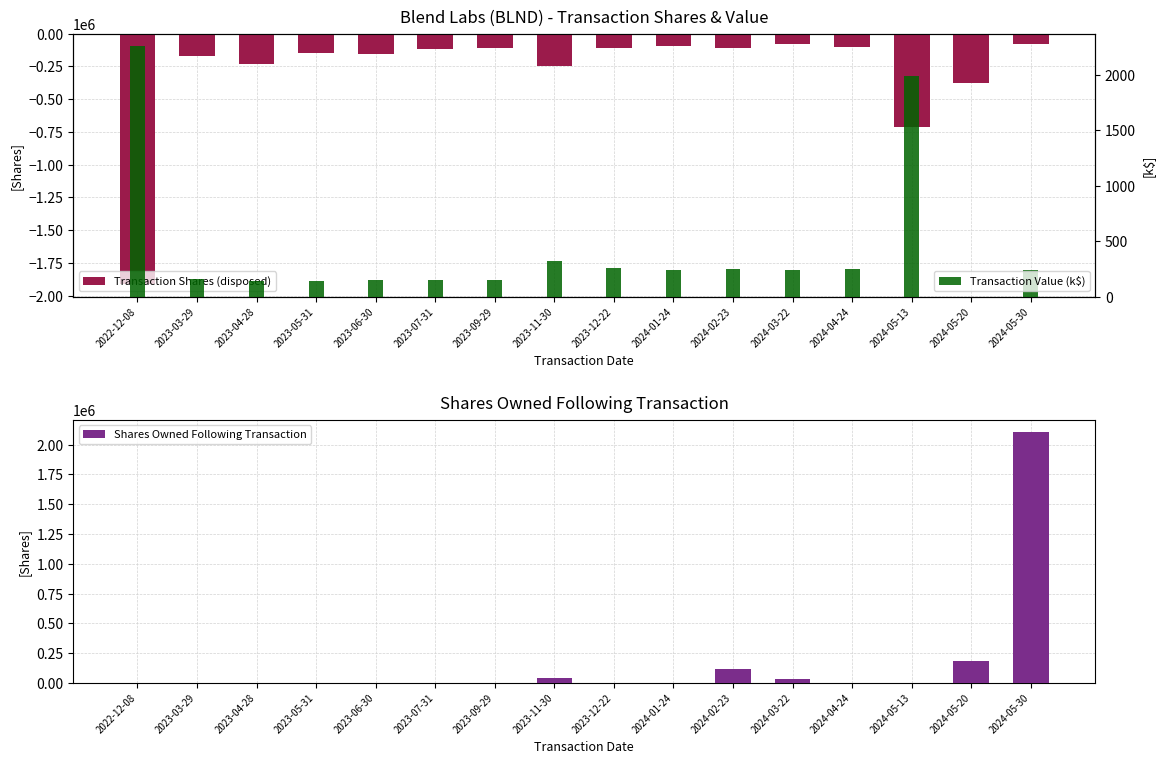

The Shares Owned Following Transaction series shows 0.0 at 2023-07-31. True or false?

True